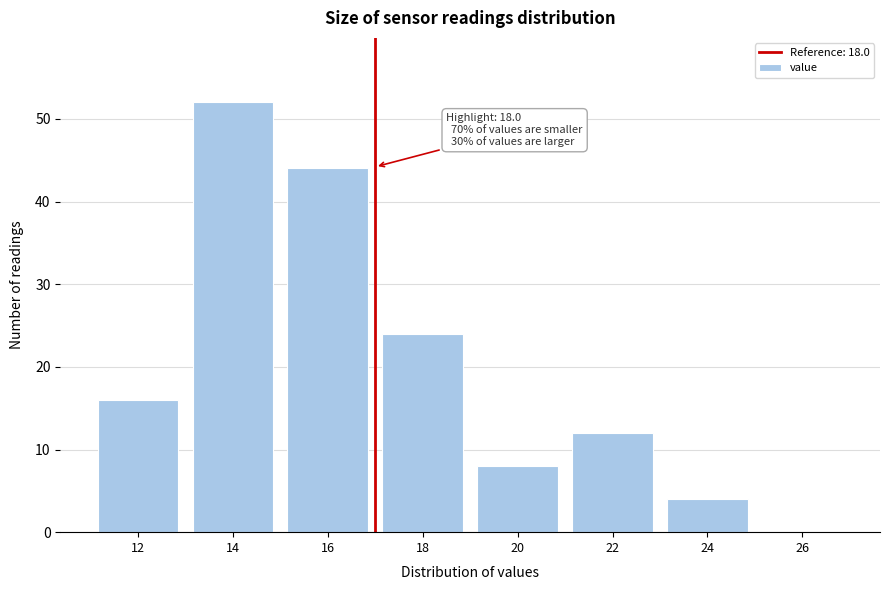

Reading right to left, extract all data points from this chart.

26=0	24=4	22=12	20=8	18=24	16=44	14=52	12=16